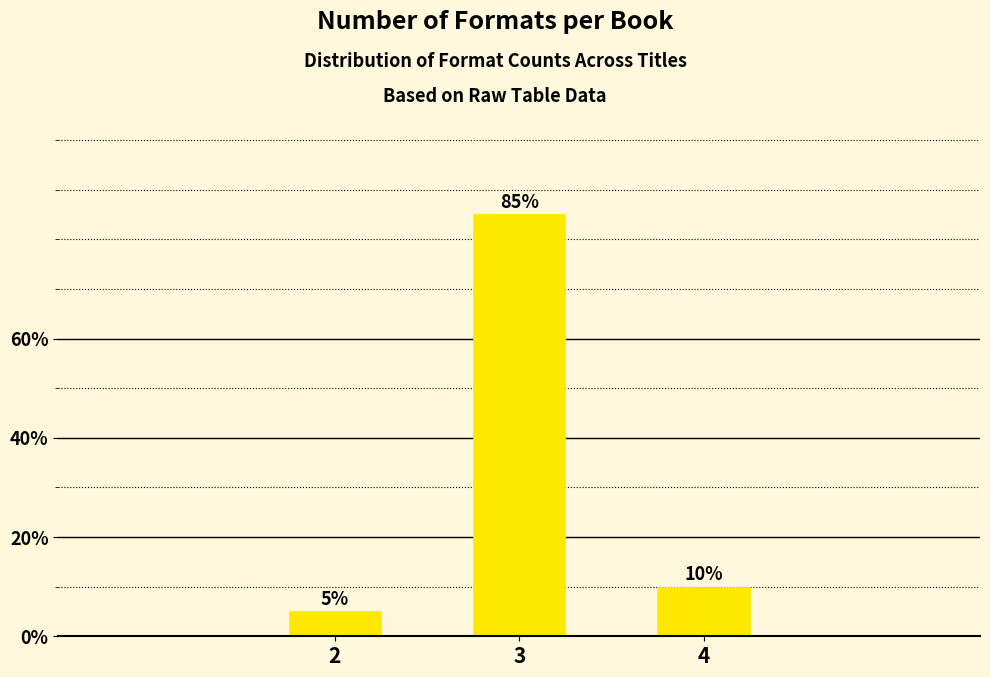

Reading right to left, extract all data points from this chart.

4=10	3=85	2=5